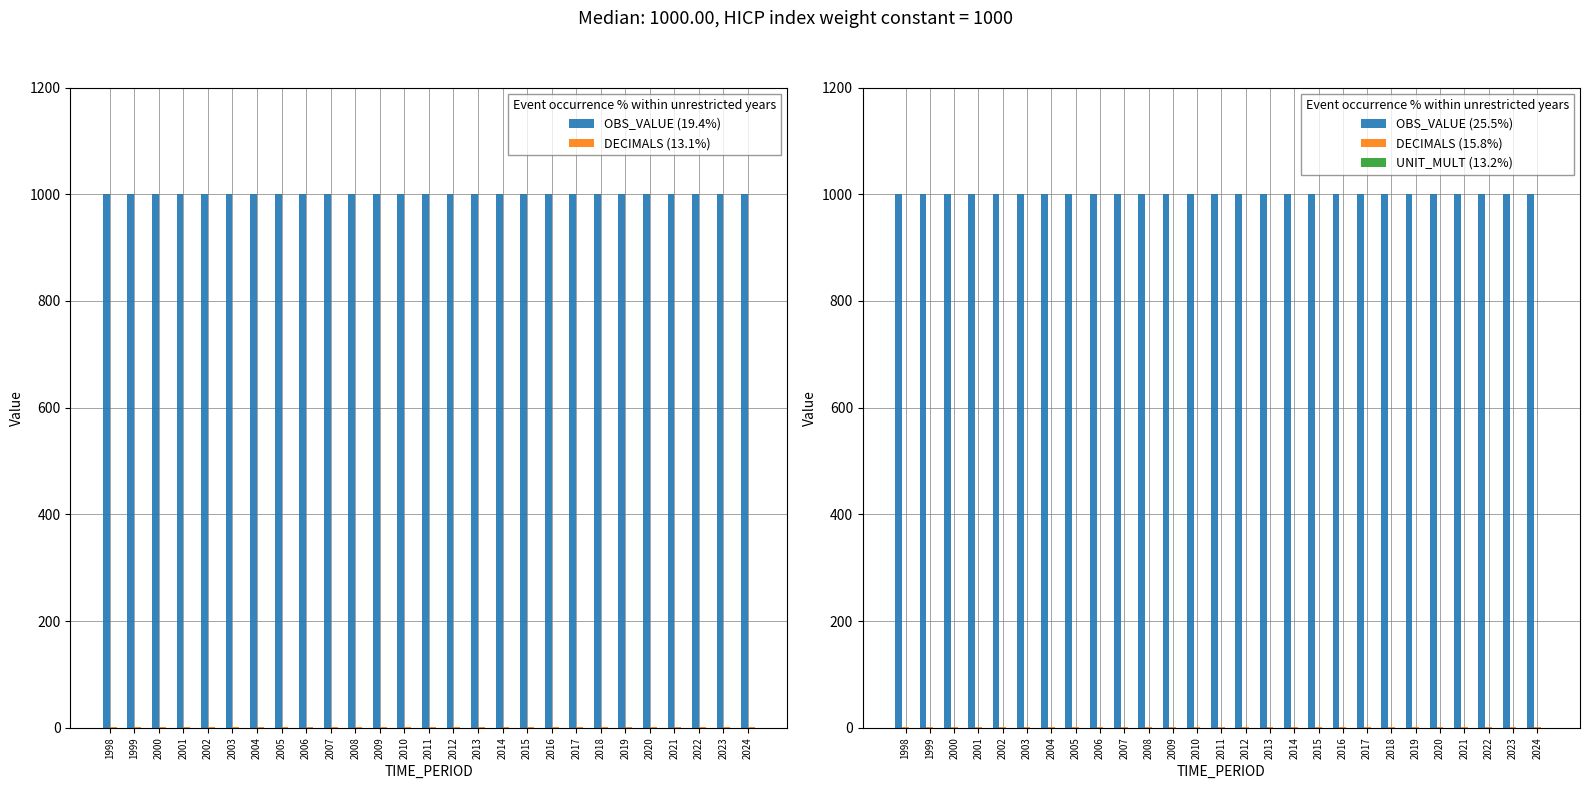

Rank the categories by UNIT_MULT (13.2%) value from lowest to highest.

1998, 1999, 2000, 2001, 2002, 2003, 2004, 2005, 2006, 2007, 2008, 2009, 2010, 2011, 2012, 2013, 2014, 2015, 2016, 2017, 2018, 2019, 2020, 2021, 2022, 2023, 2024